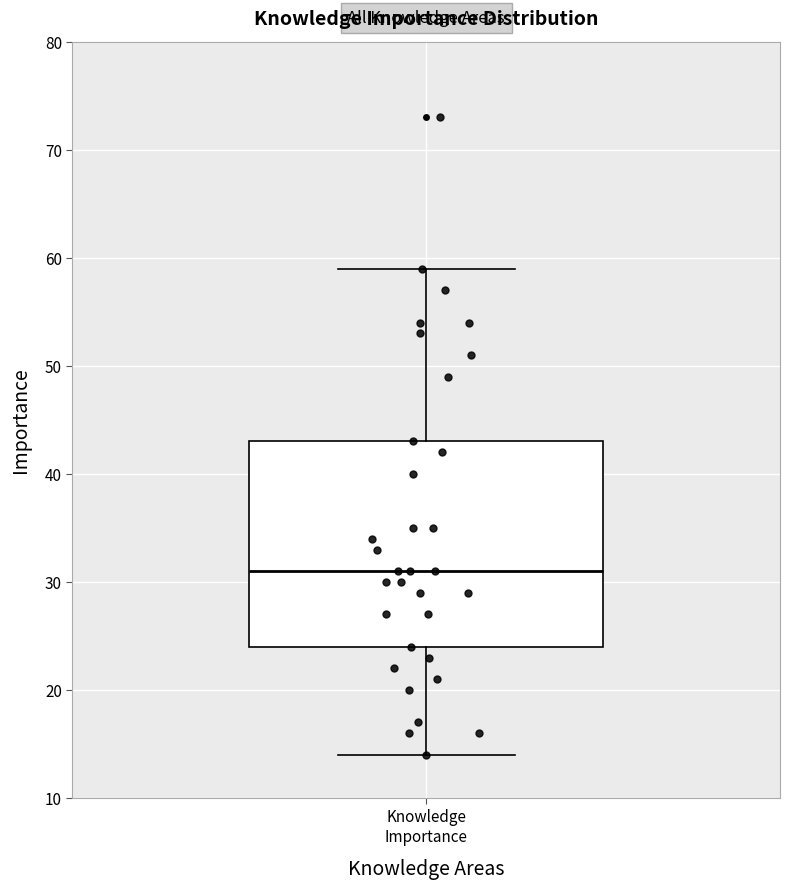

Transcribe this box plot: give where the median line is, the range the box spans, and where the two whiskers end, as read against the y-axis. The values are not printed on the chart, so give them approximately, as read against the axis.

median 31, box 24 to 43, whiskers 14 to 59